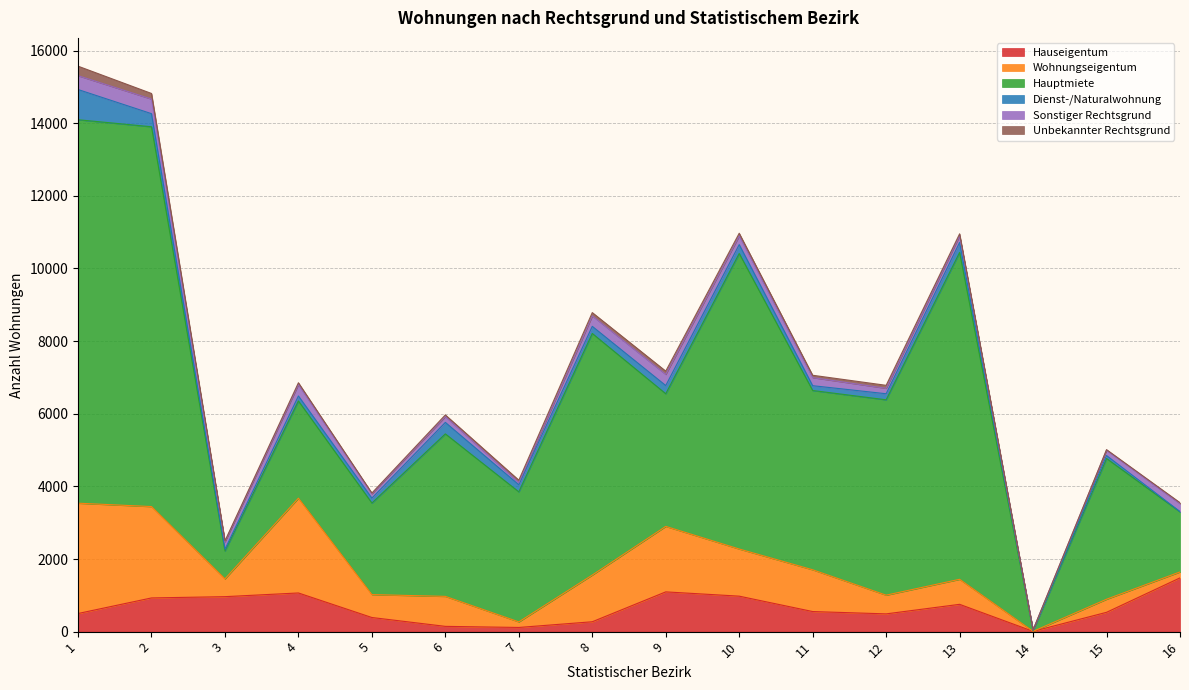

What is the difference between the Hauseigentum values at 1 and 5?

110